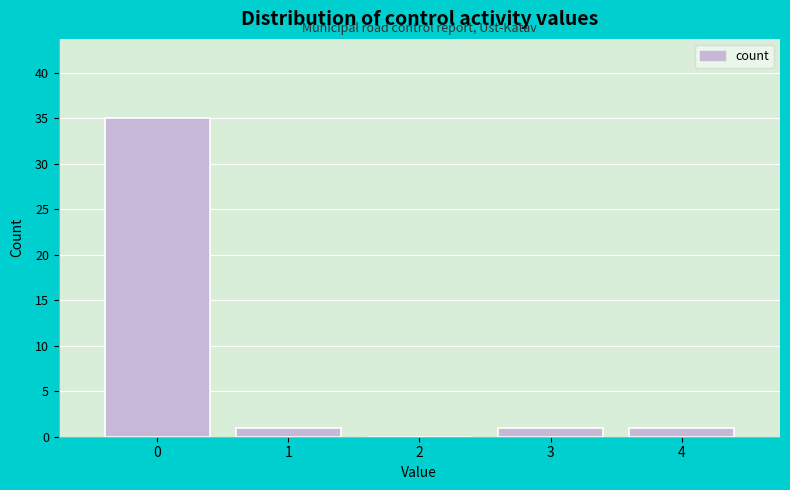

Reading right to left, list all the values displayed in this chart.

4=1	3=1	2=0	1=1	0=35